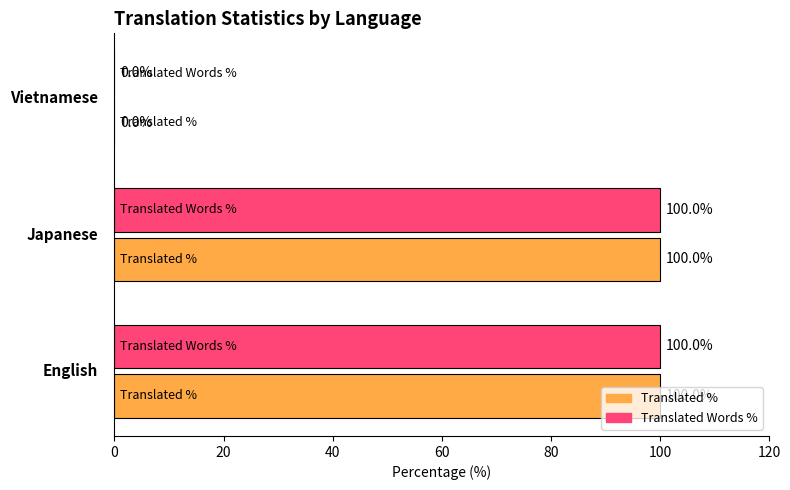

Count the number of categories in the chart.

6